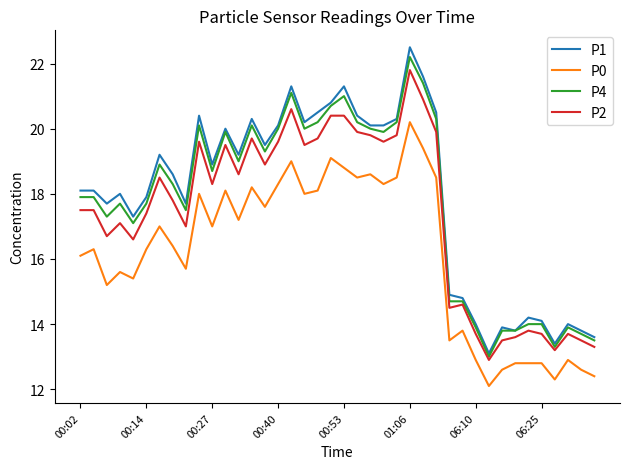

Which series has the largest total across all categories?

P1